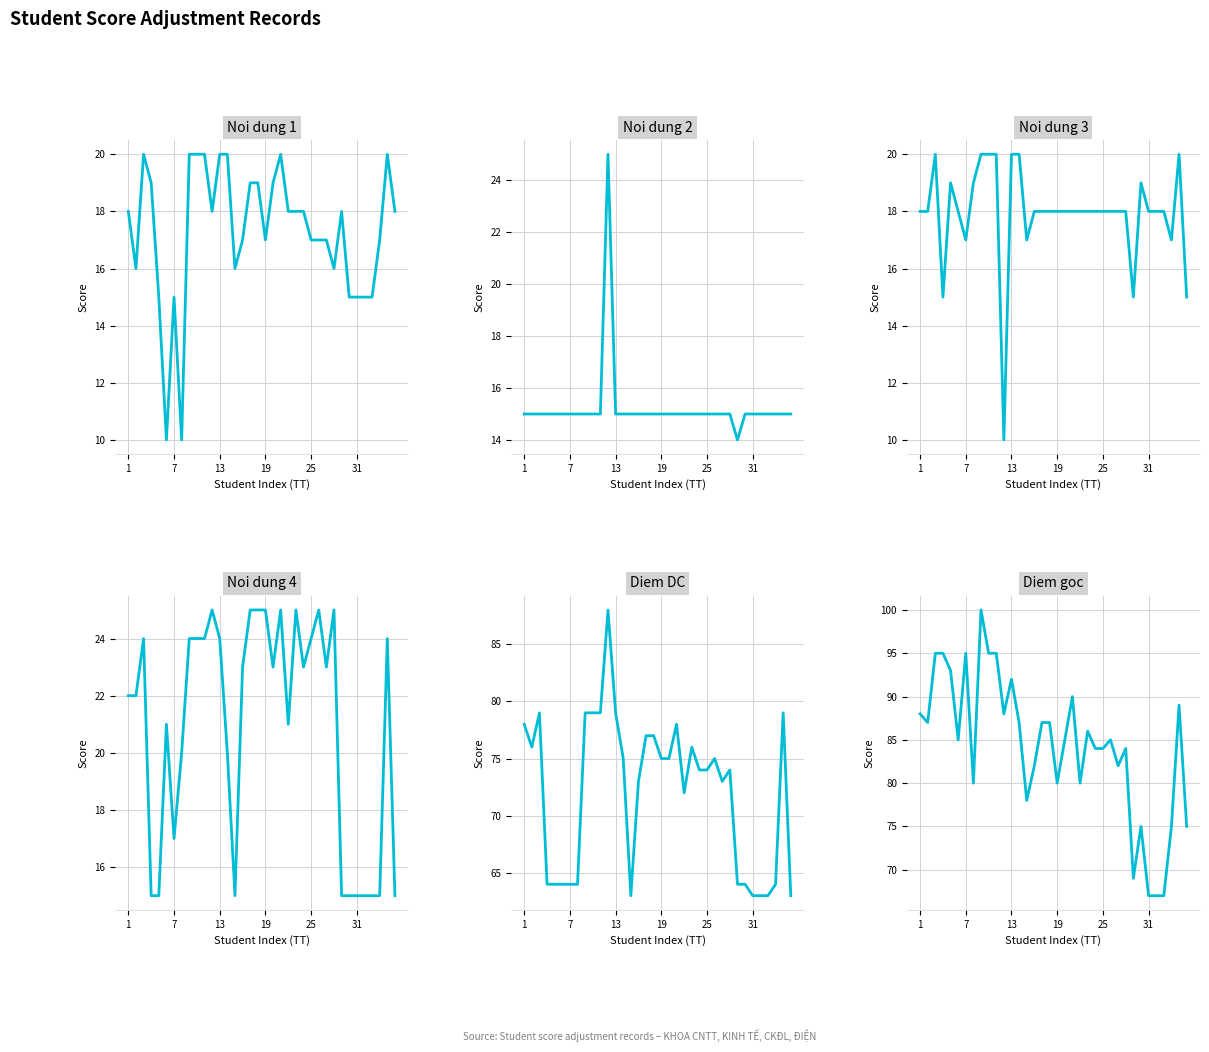

What is the sum of all Noi dung 3 (col_6) values?

645